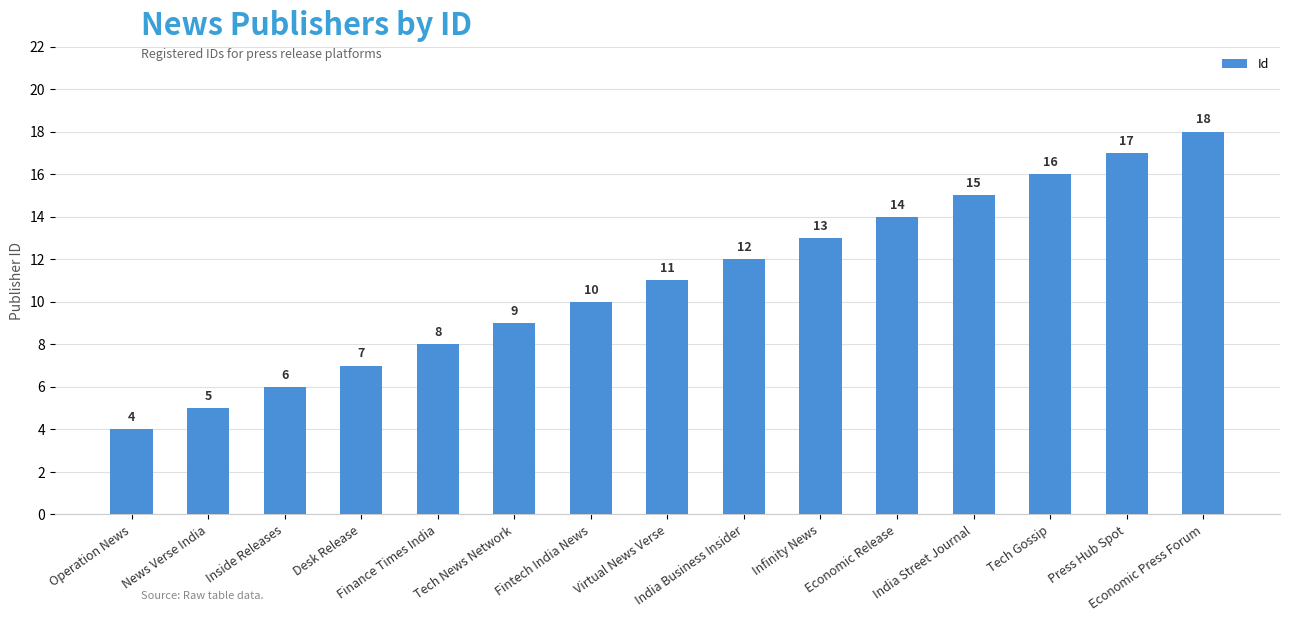

Reading left to right, what are all the values shown in this chart?

Operation News=4	News Verse India=5	Inside Releases=6	Desk Release=7	Finance Times India=8	Tech News Network=9	Fintech India News=10	Virtual News Verse=11	India Business Insider=12	Infinity News=13	Economic Release=14	India Street Journal=15	Tech Gossip=16	Press Hub Spot=17	Economic Press Forum=18